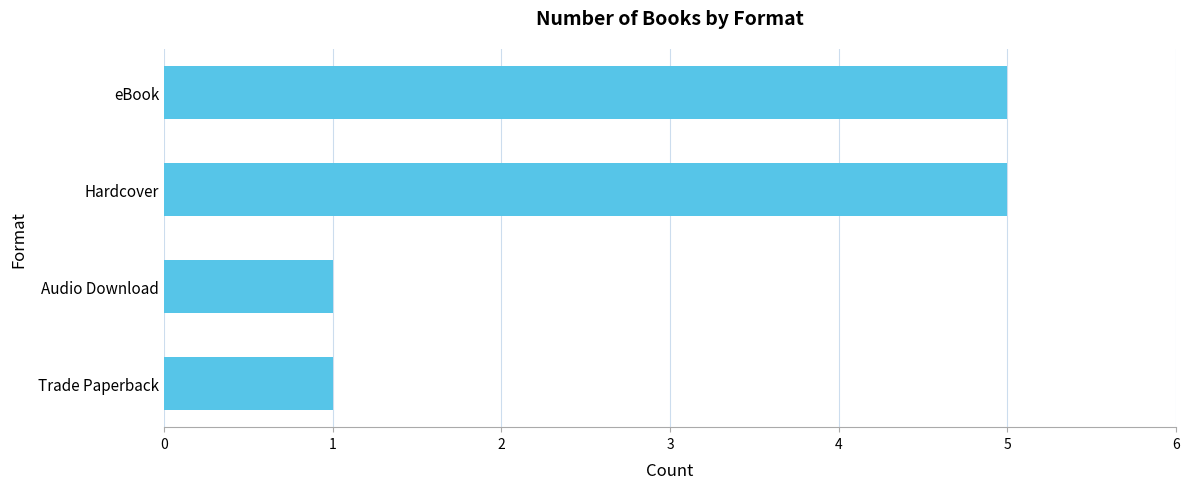

Reading bottom to top, transcribe all the data shown in this chart.

Trade Paperback=1	Audio Download=1	Hardcover=5	eBook=5